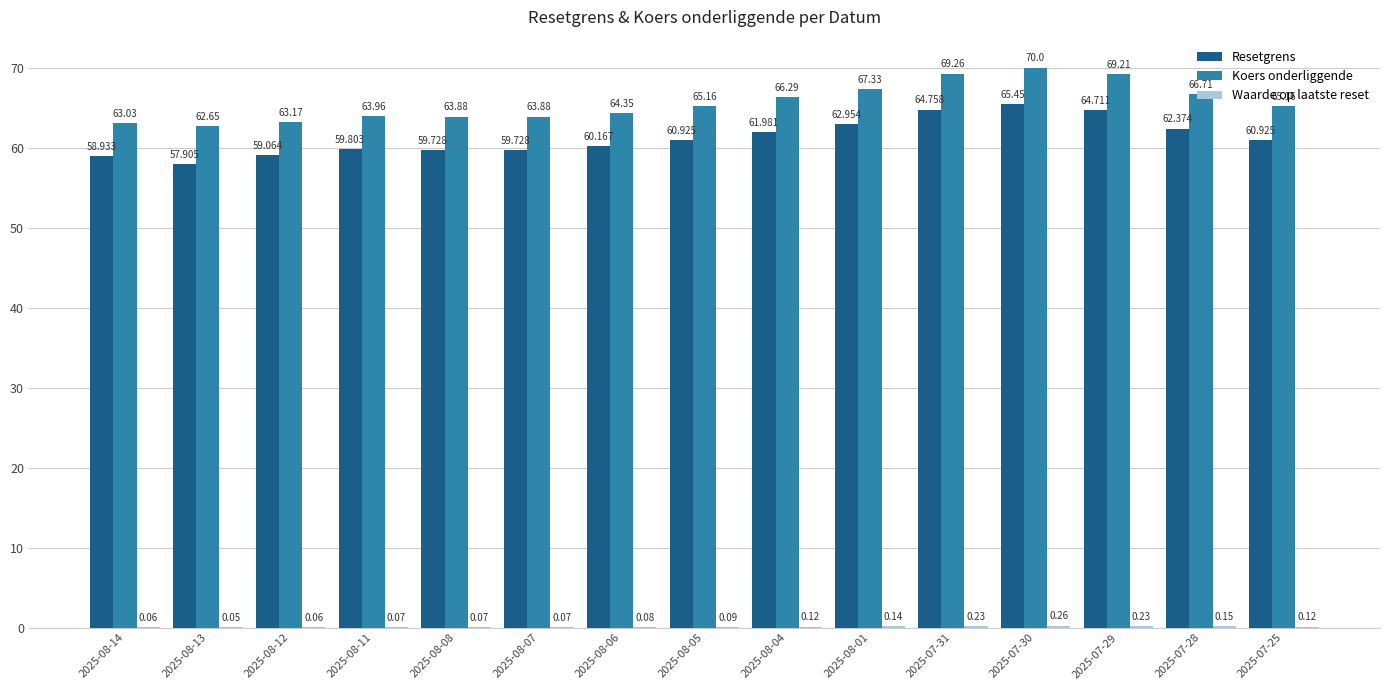

What is the approximate value of Resetgrens at 2025-08-04?

62.0